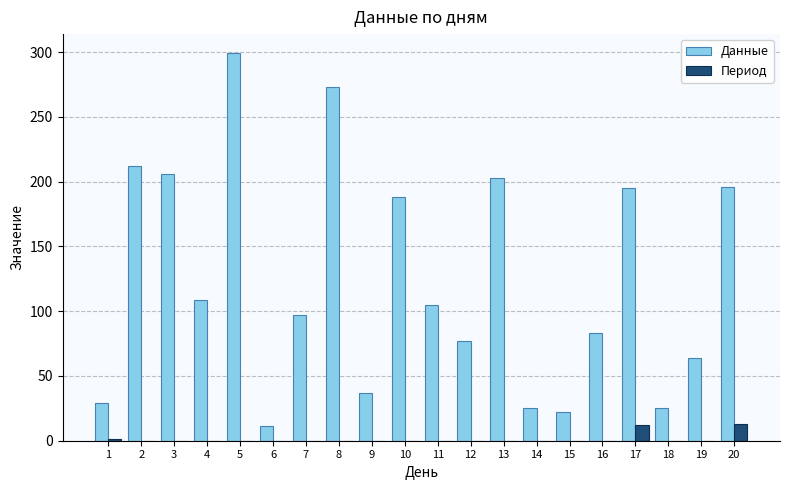

At which label does Данные reach its peak?

5